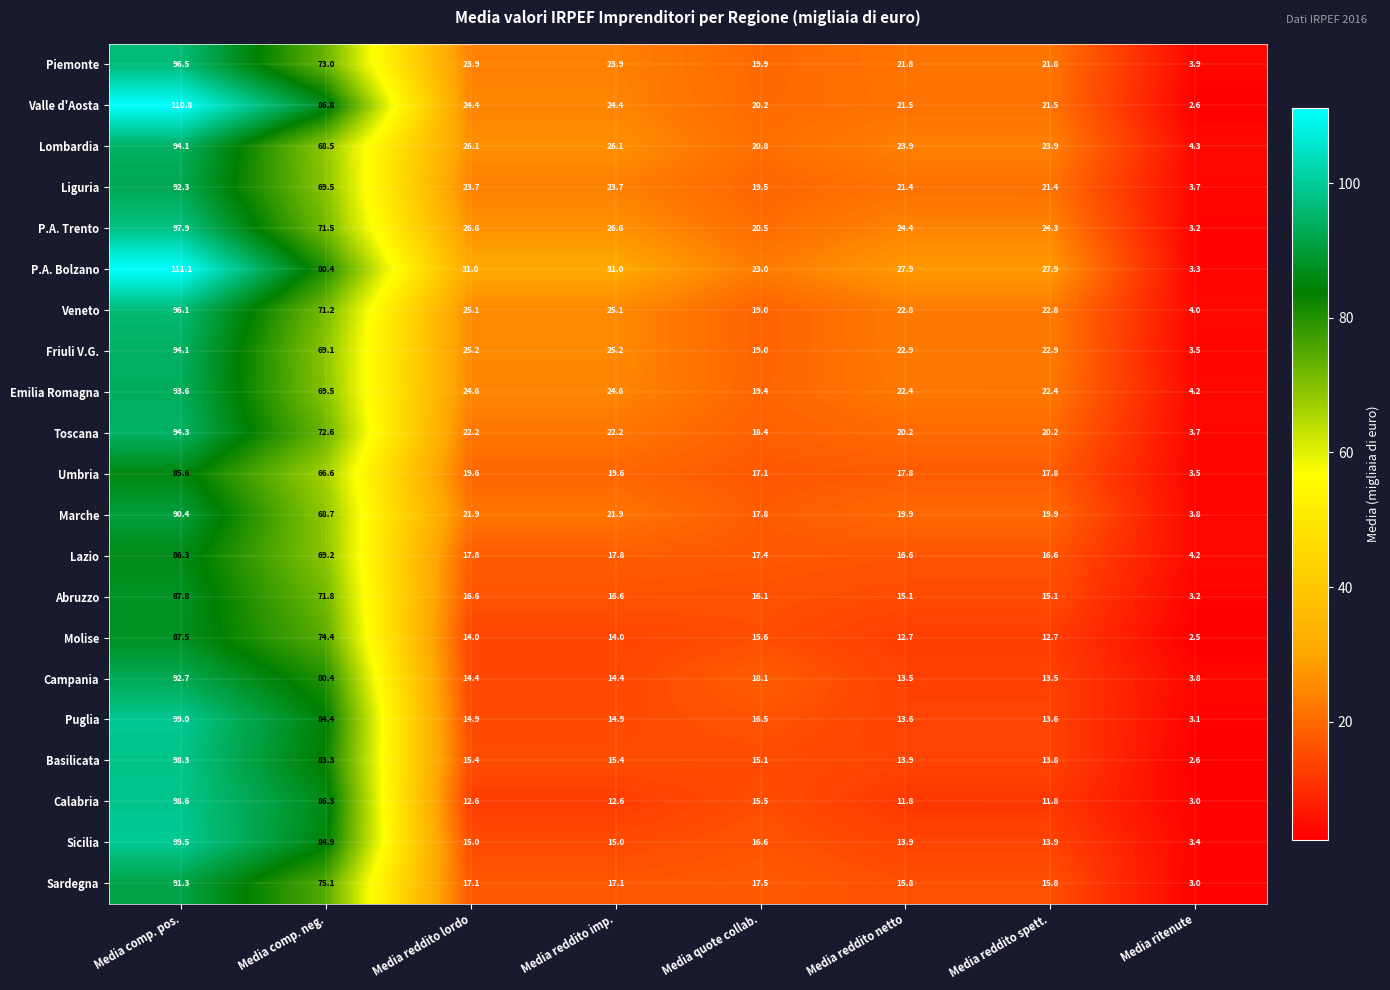

Which series has the widest spread of values?

Valle d'Aosta